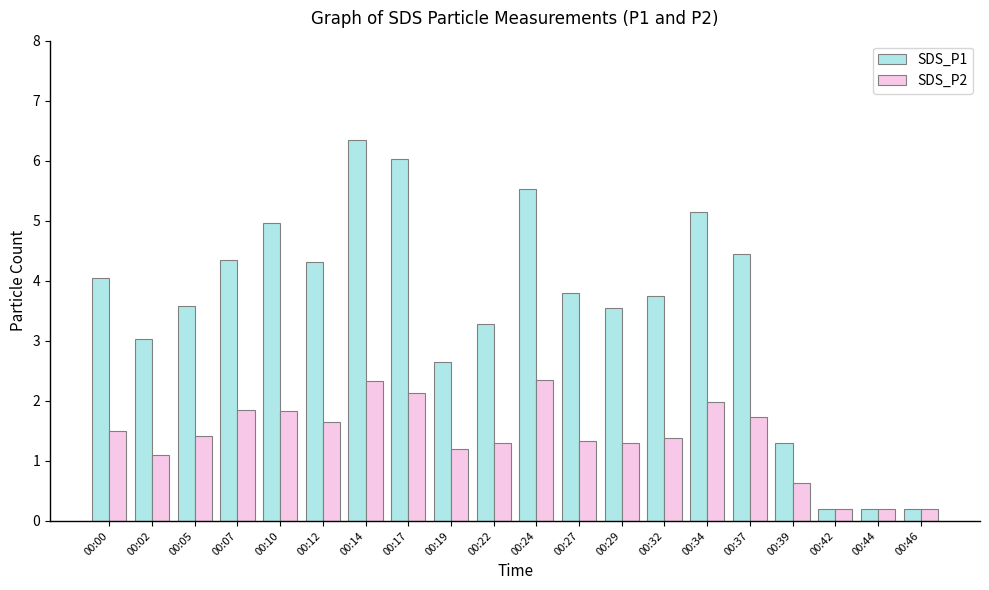

Is it true that SDS_P1 equals 4.3 at 00:07?

True